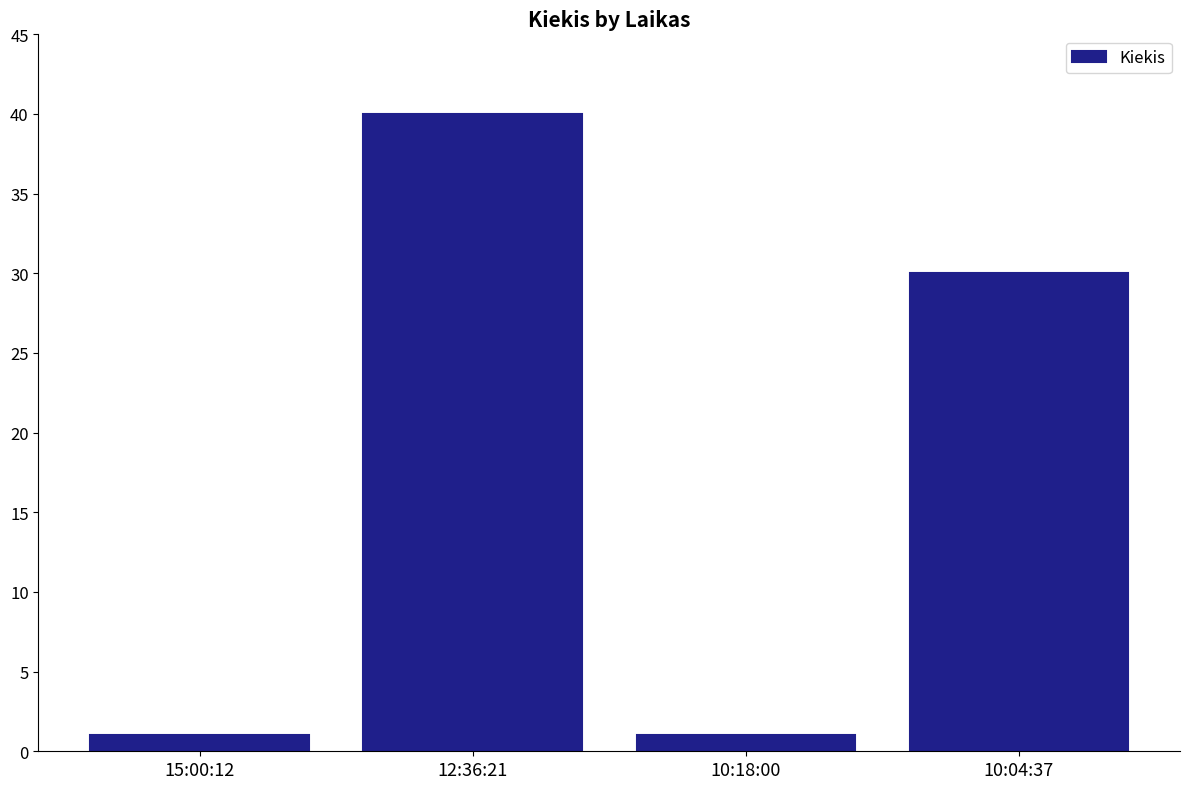

True or false: the data shows 1 at 10:18:00.

True